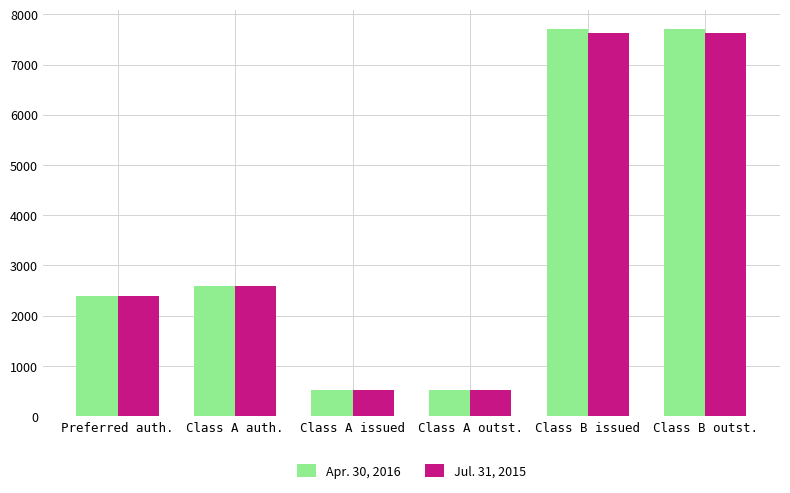

Is the value of Apr. 30, 2016 at Class B outst. greater than the value of Jul. 31, 2015 at Class A auth.?

Yes